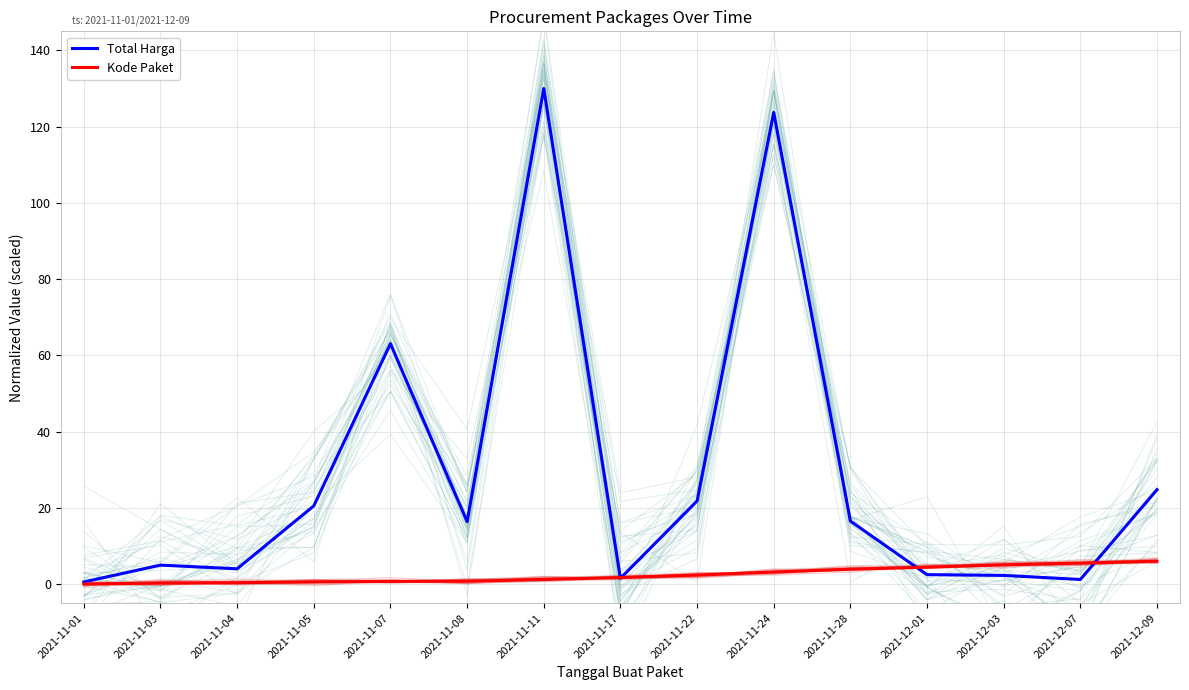

What are all the series names shown in the legend?

Total Harga, Kode Paket